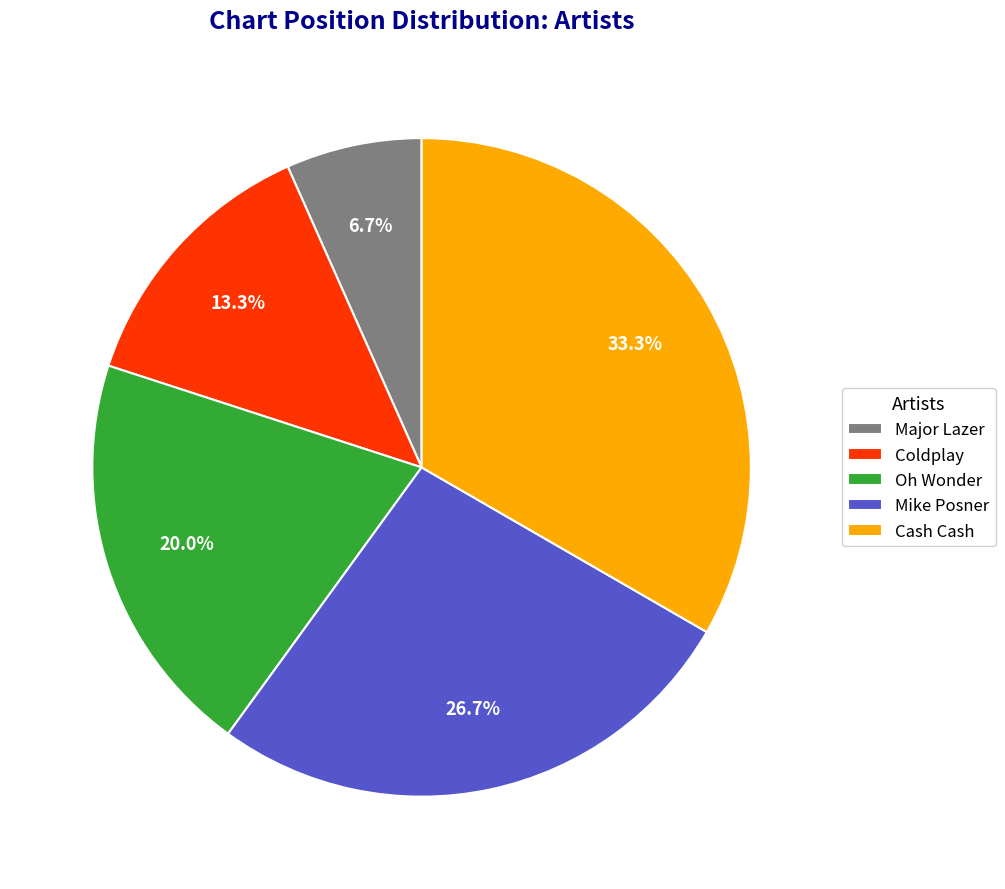

Is the sum of Cash Cash and Major Lazer greater than half?

No